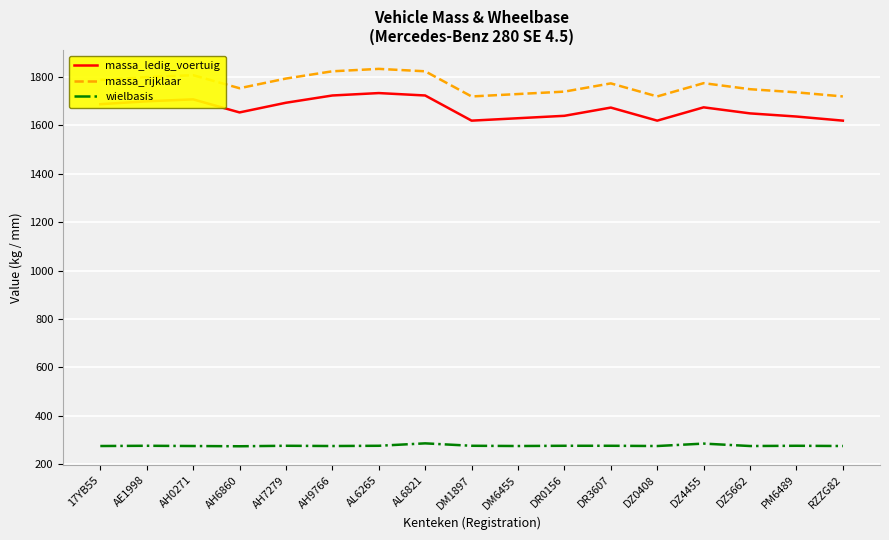

Does the chart display data point markers on the line(s)?

No